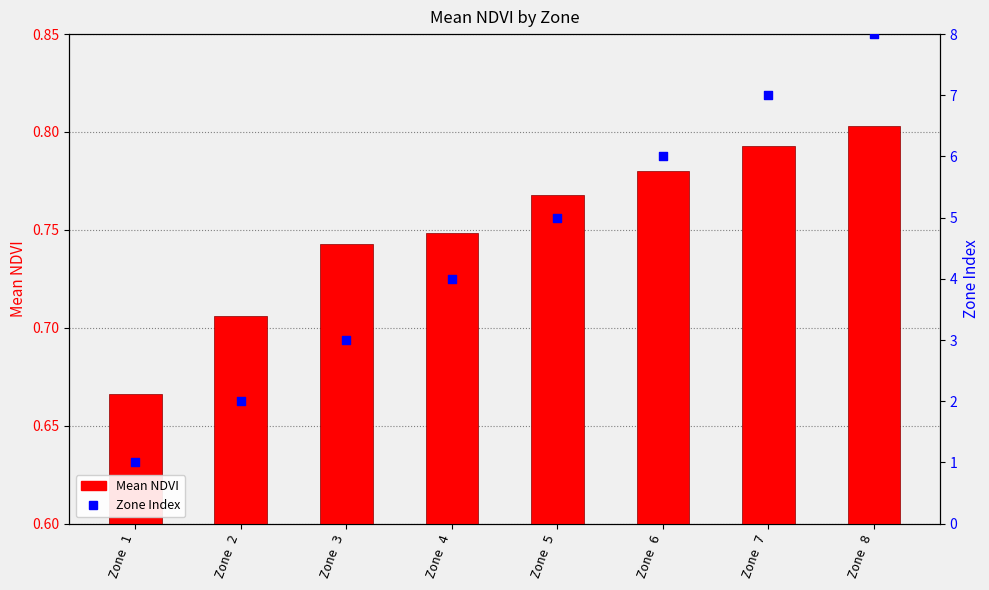

Which series has the widest spread of Y values?

Zone Index